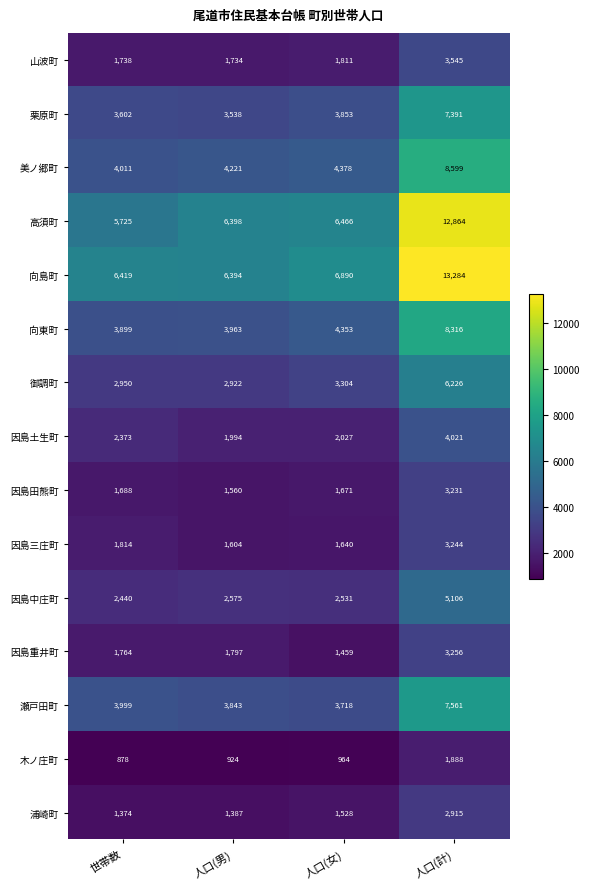

What is the average value of the 瀬戸田町 series?

4780